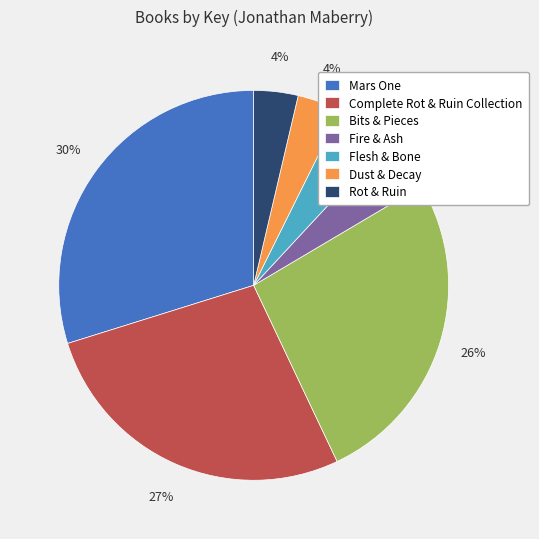

What percentage is the Complete Rot & Ruin Collection slice, to the nearest percent?

27%